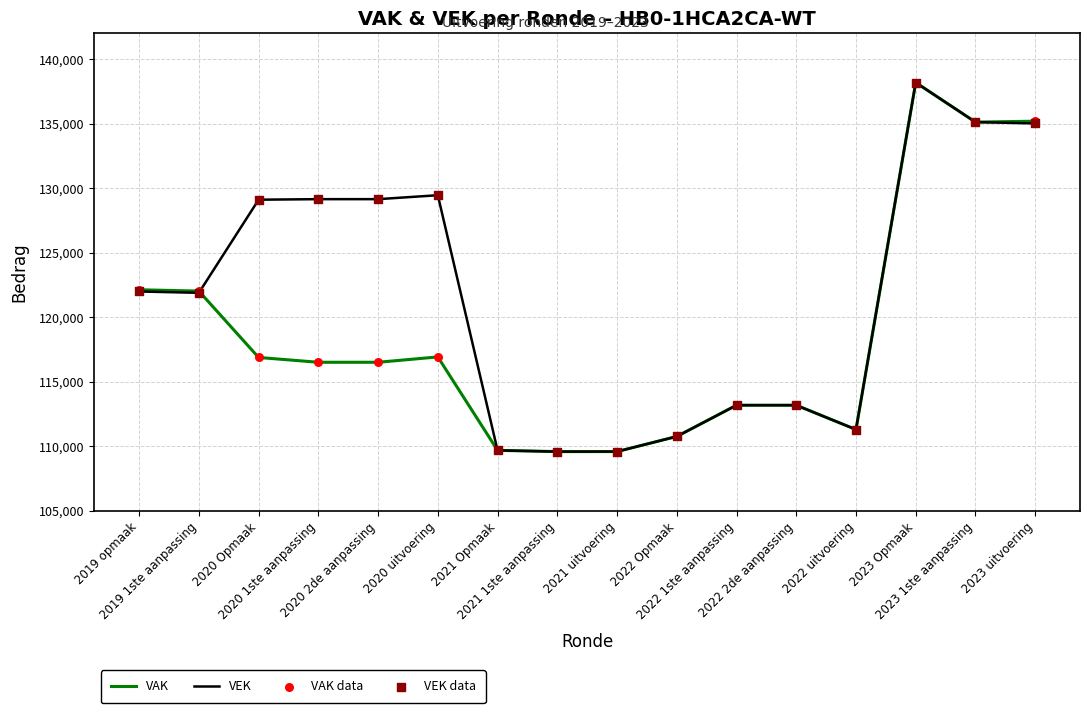

What is the lowest value of the VEK series?

109593